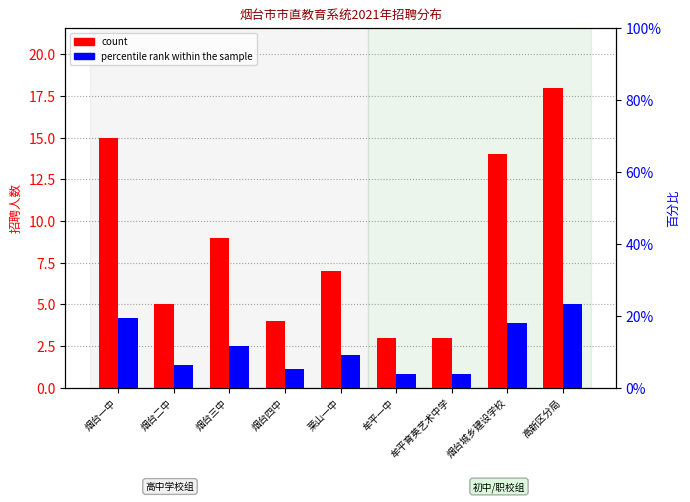

Between 牟平一中 and 牟平育英艺术中学, which series saw the biggest shift?

count